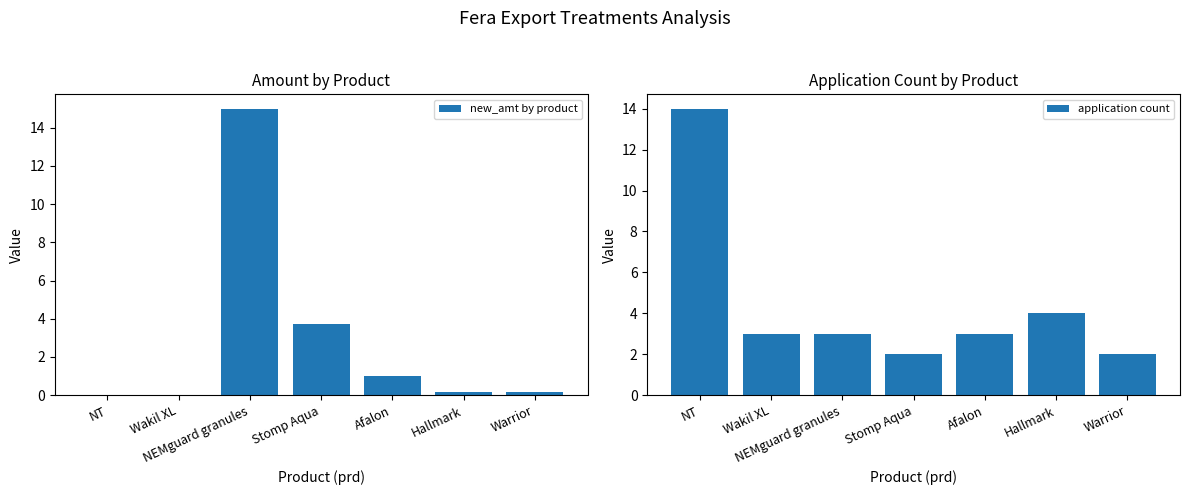

Reading right to left, extract all data points from this chart.

new_amt by product: 0.1	0.1	1.0	3.8	15.0	0.0	0.0
application count: 2.0	4.0	3.0	2.0	3.0	3.0	14.0